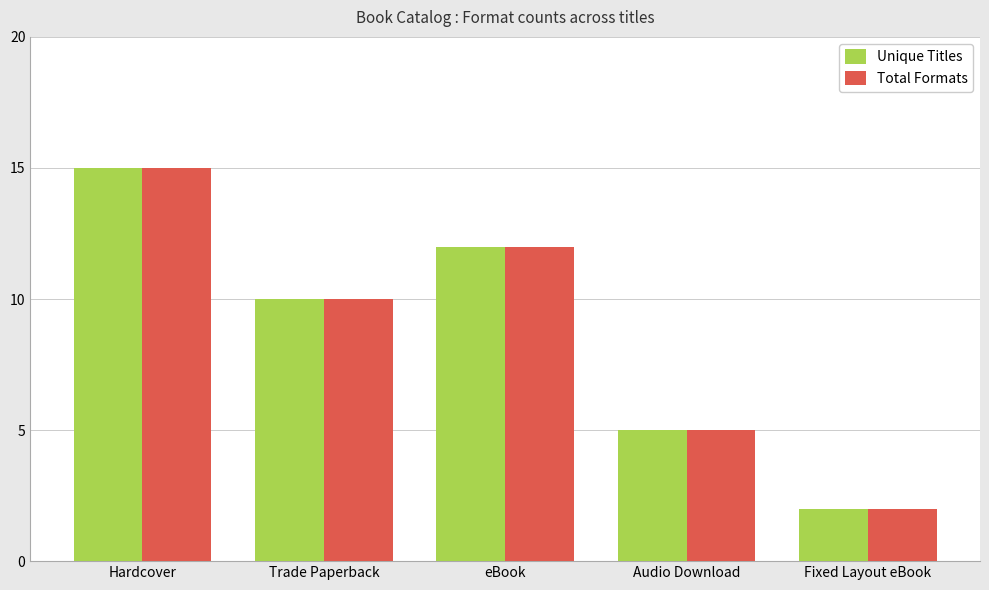

Count the Unique Titles values in the range 5 to 12.

3